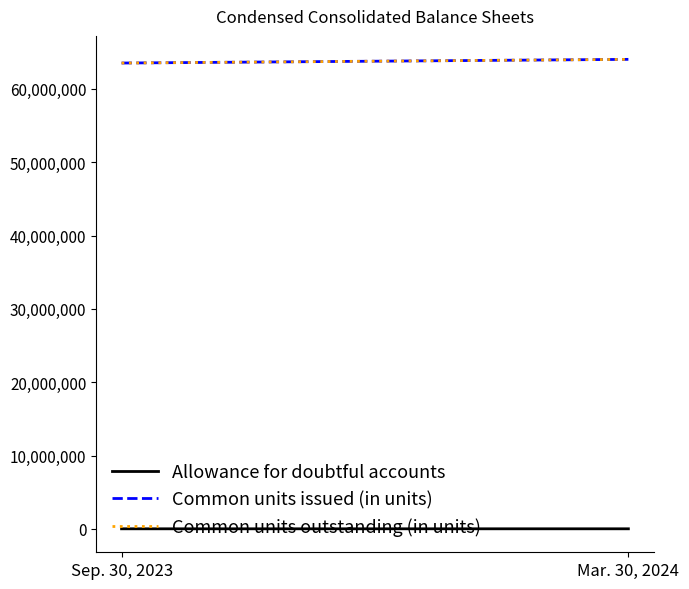

What is the average value of the Common units issued (in units) series?

63771500